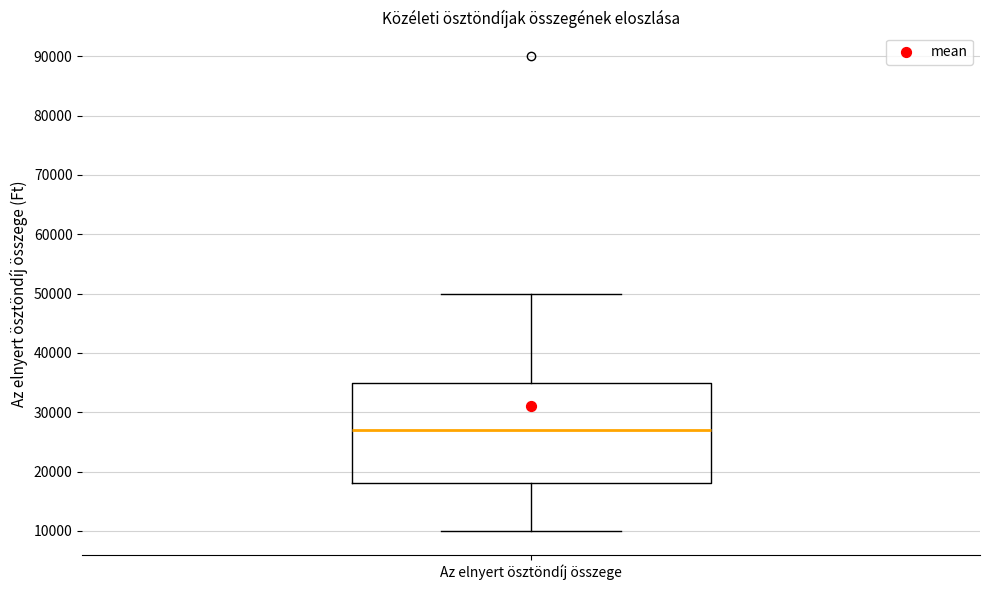

Read this box plot against the y-axis: the position of the median line, the range covered by the box, and the ends of both whiskers. The values are not printed on the chart, so give them approximately, as read against the axis.

median 27000, box 18000 to 35000, whiskers 10000 to 50000